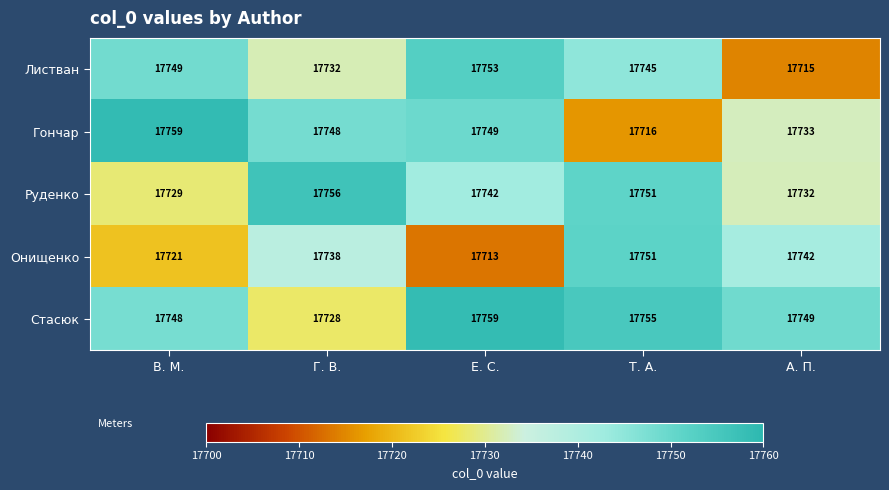

The value of Листван at Е. С. is 17753. True or false?

True